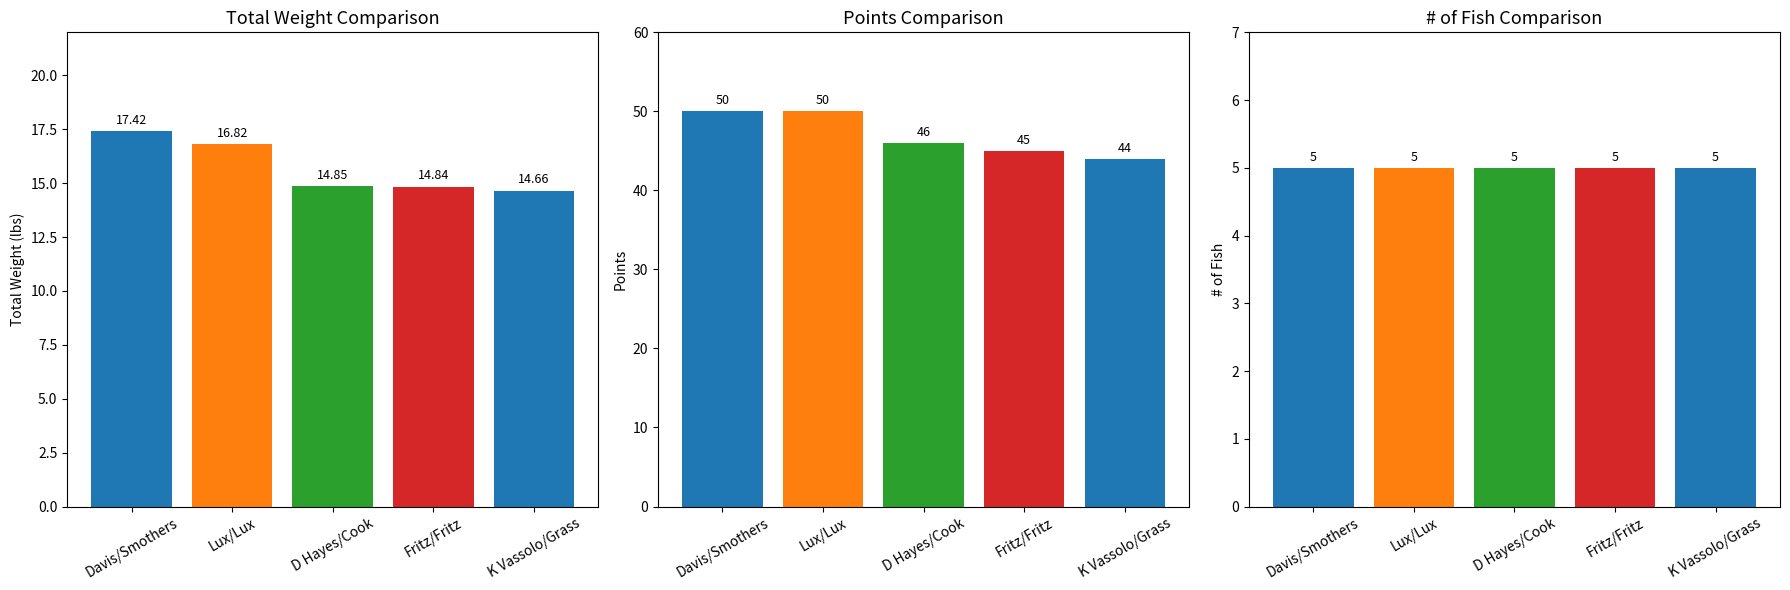

What is the spread (max minus min) of values at Fritz/Fritz?

40.0